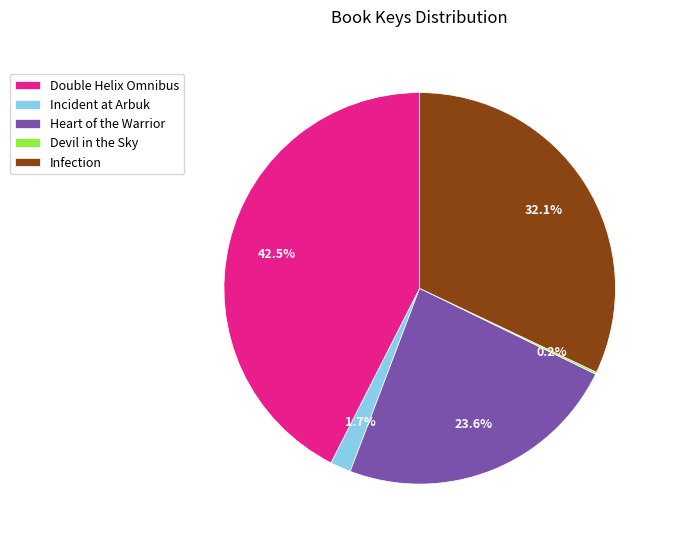

Which has a higher value, Incident at Arbuk or Heart of the Warrior?

Heart of the Warrior